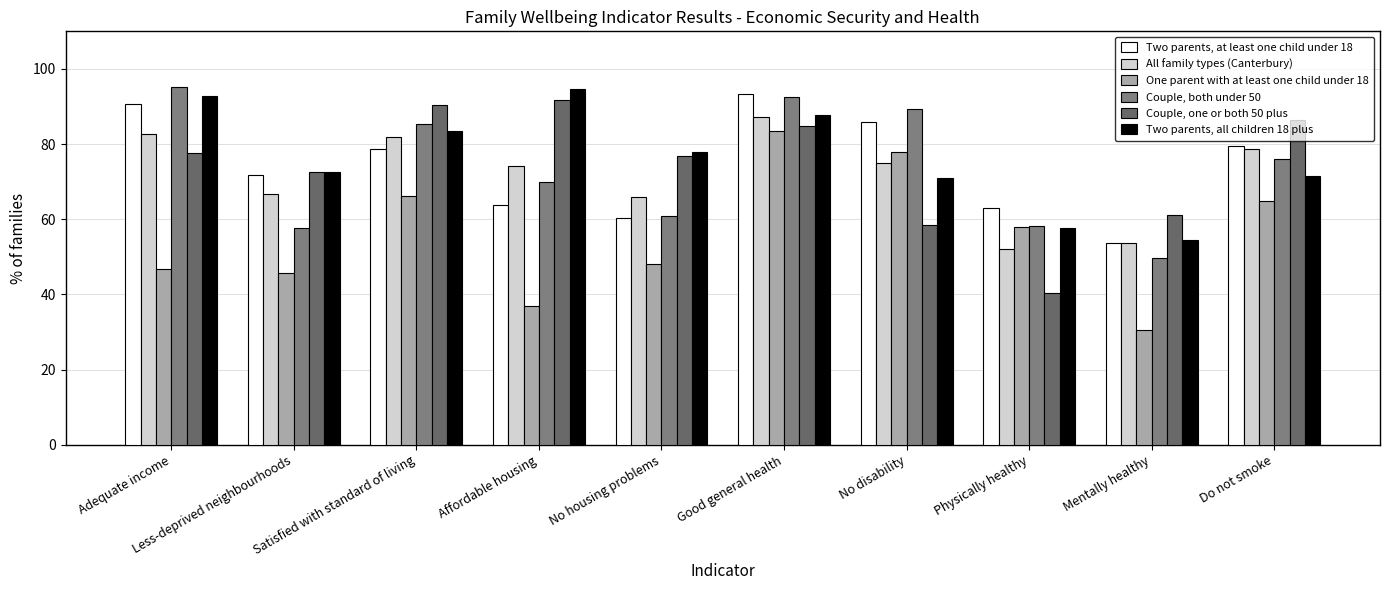

At which label is One parent with at least one child under 18 closest to 57?

Physically healthy